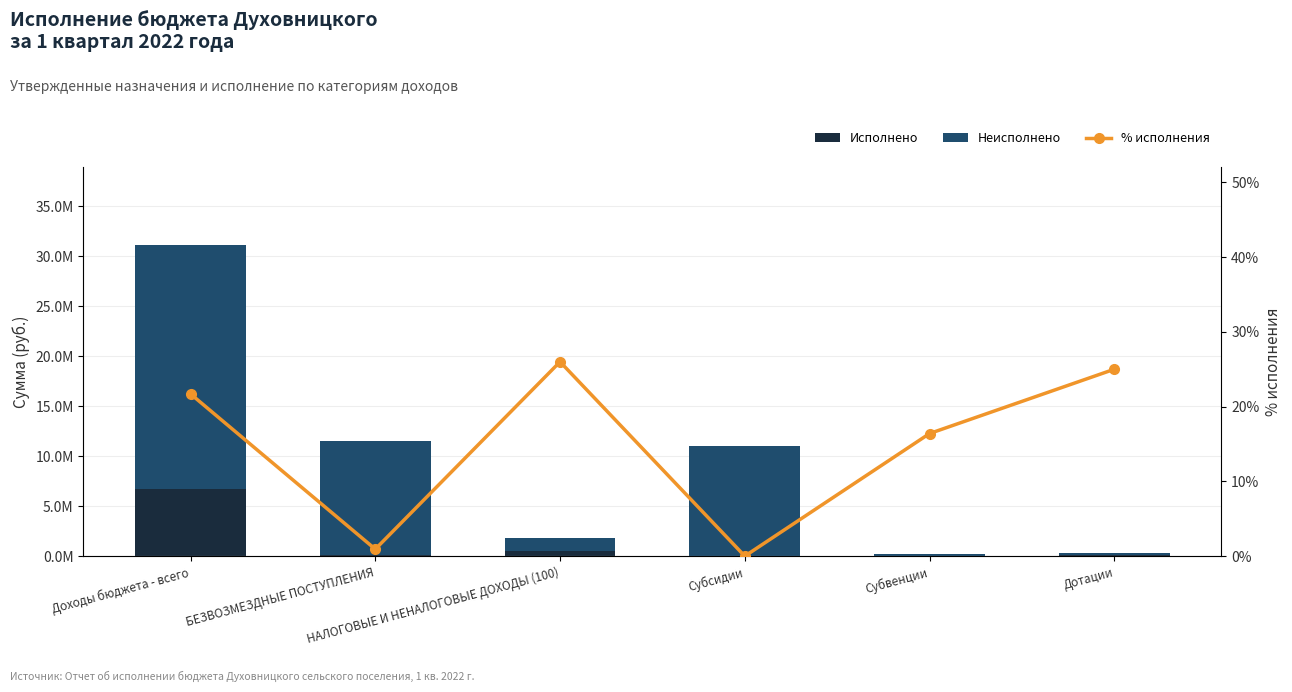

What is the sum of all % исполнения values?

90.0